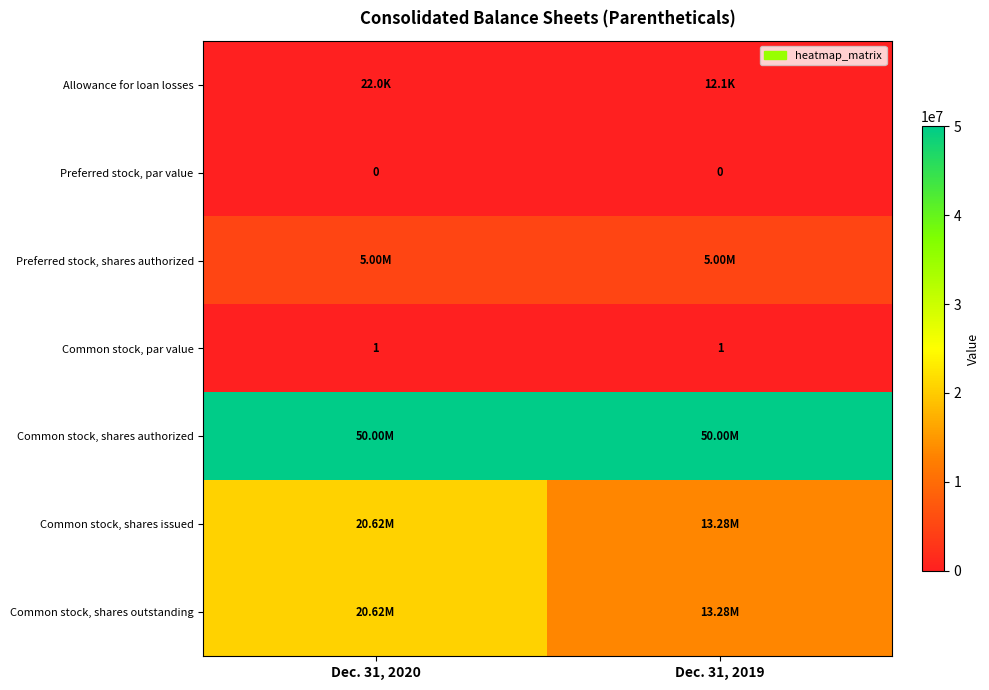

Between Dec. 31, 2020 and Dec. 31, 2019, which series saw the biggest shift?

row_5